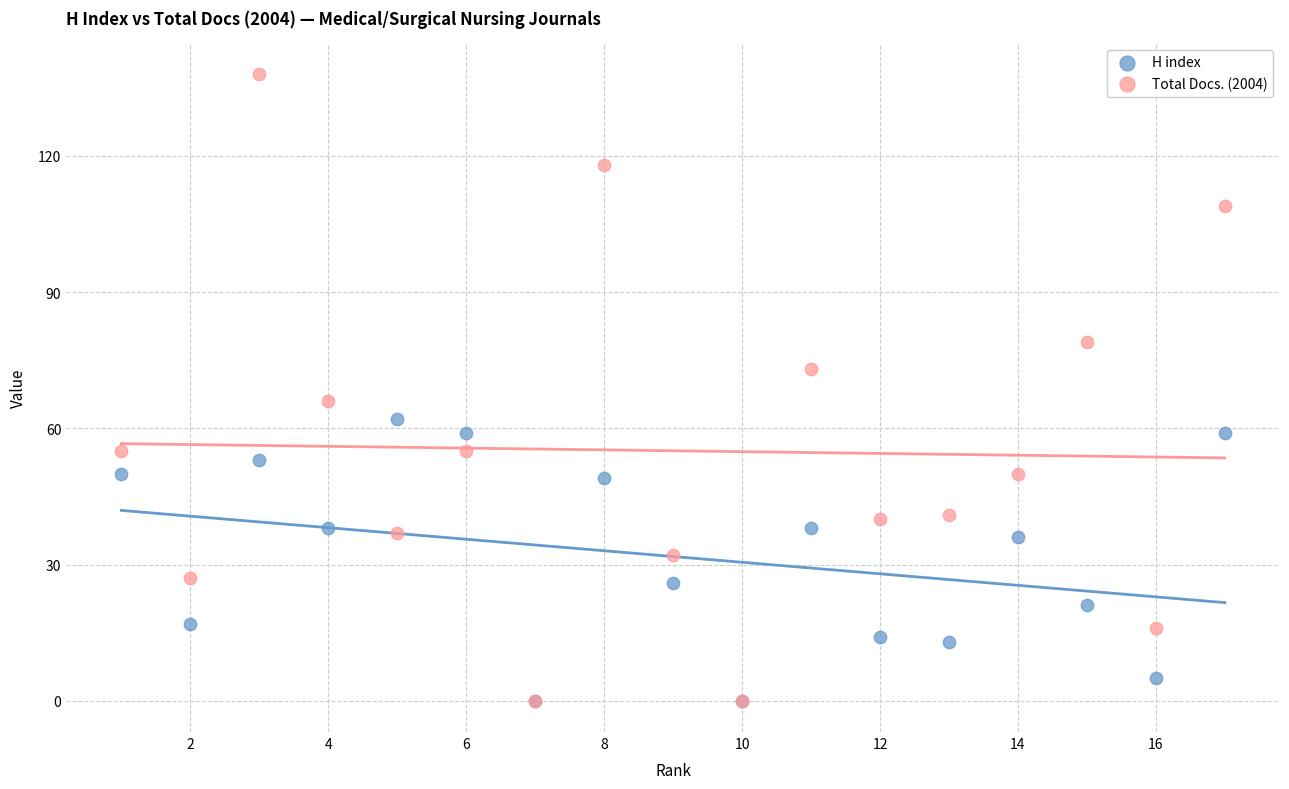

What are all the series names shown in the legend?

H index, Total Docs. (2004)